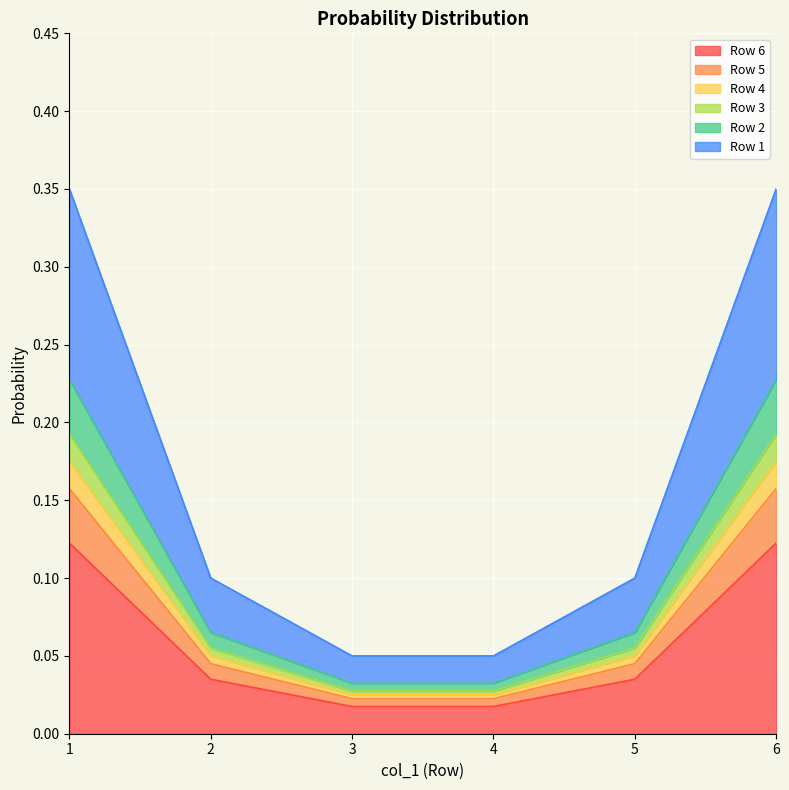

How many data points does each series have?

6